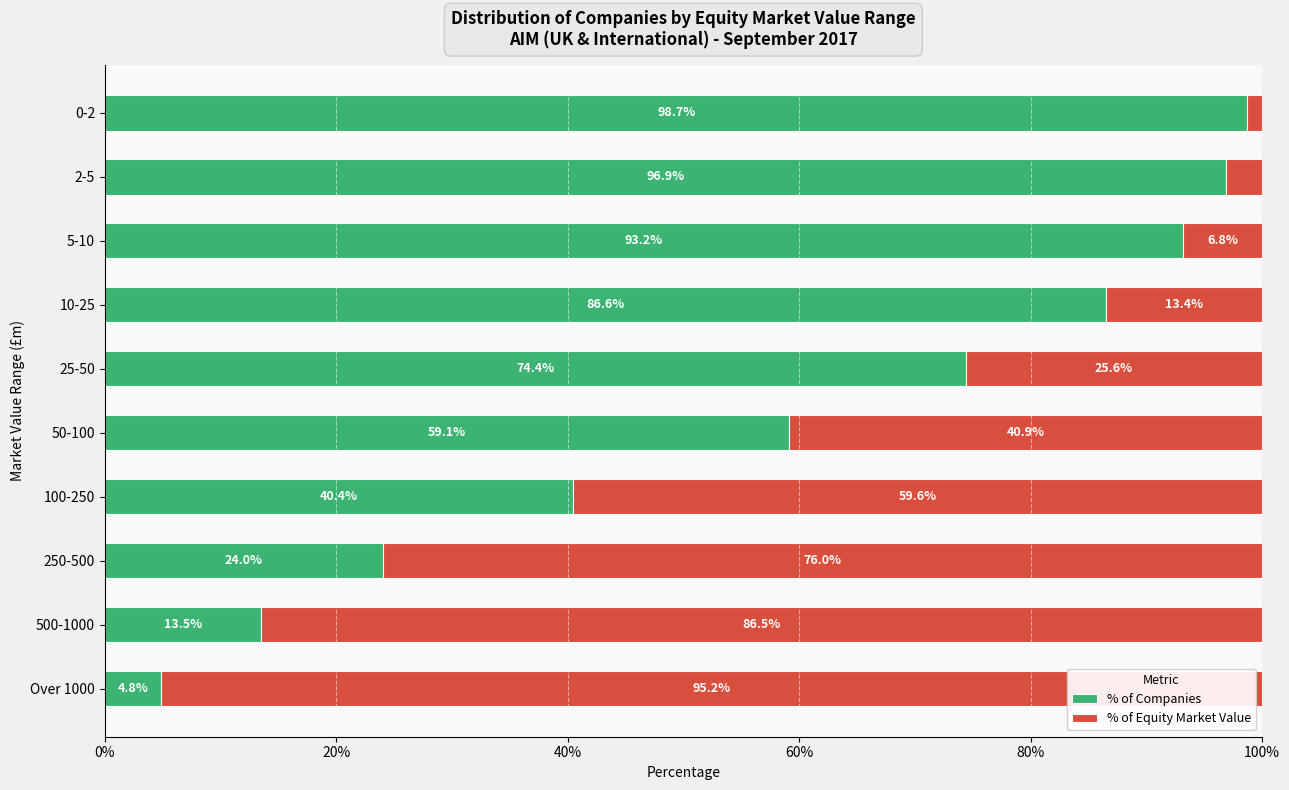

What is the total value across all series at 10-25?

100.0